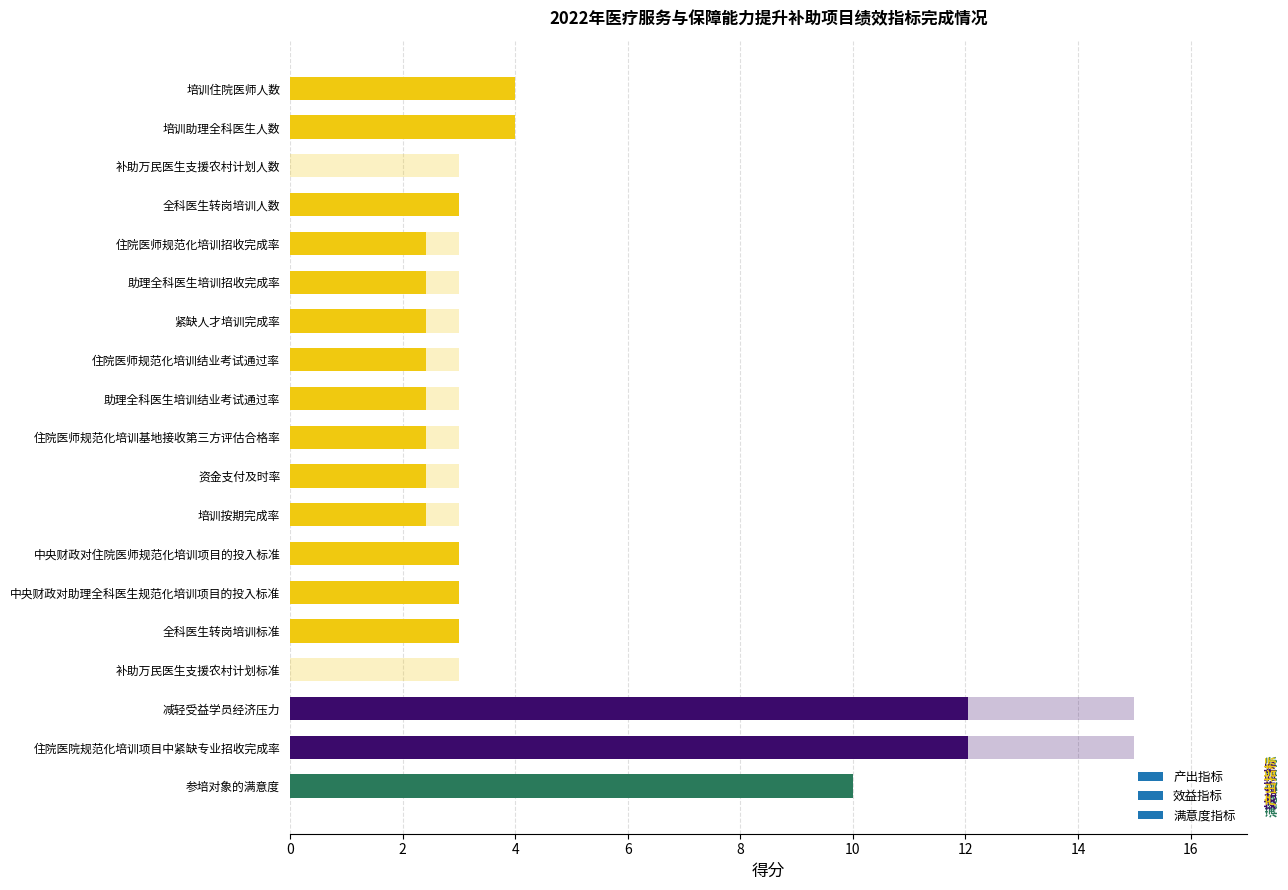

At which label does 分值 reach its minimum?

补助万民医生支援农村计划人数